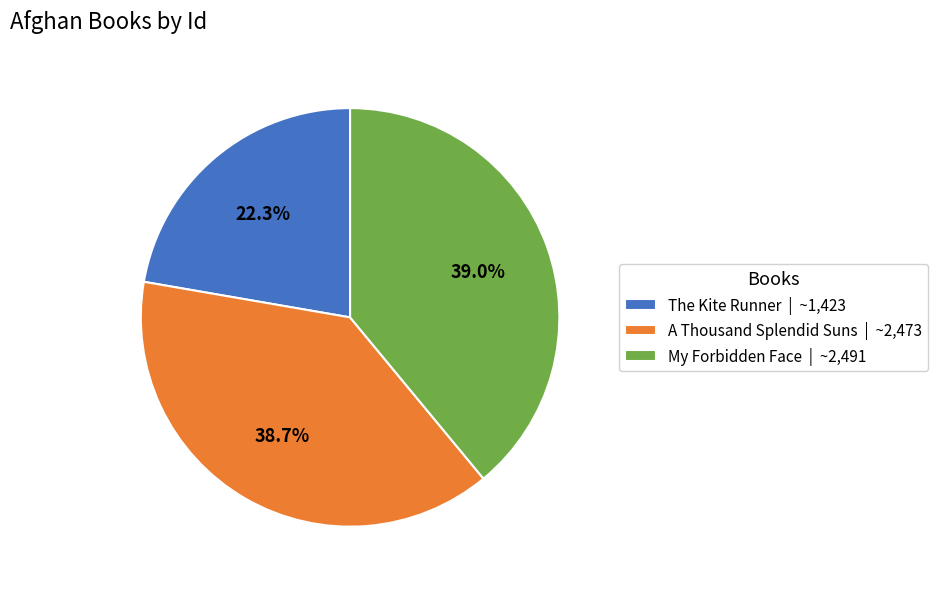

Between A Thousand Splendid Suns and The Kite Runner, which is larger?

A Thousand Splendid Suns